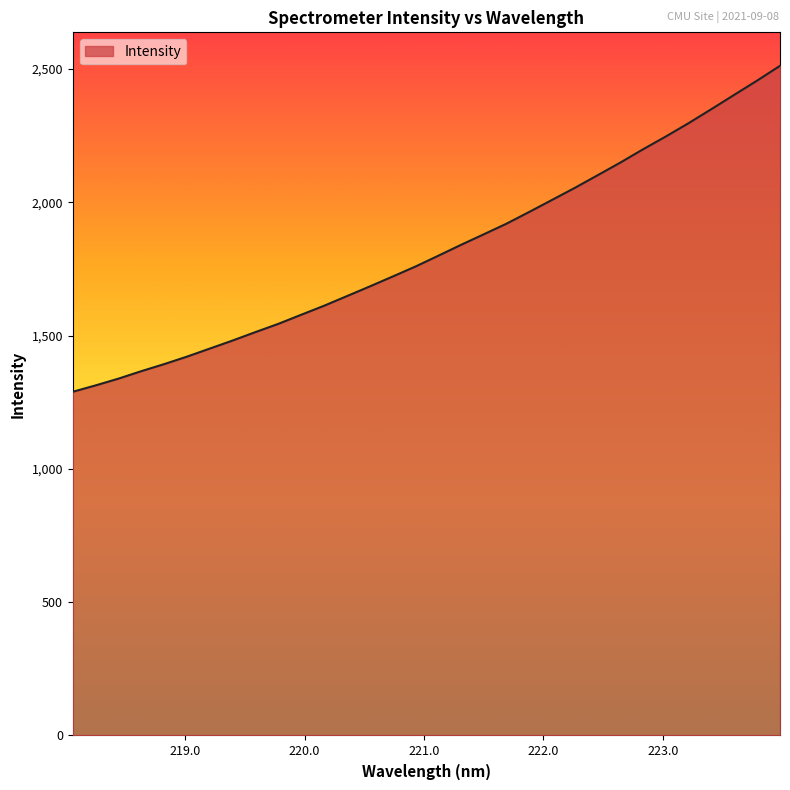

What is the difference between the maximum and minimum values?

1222.5